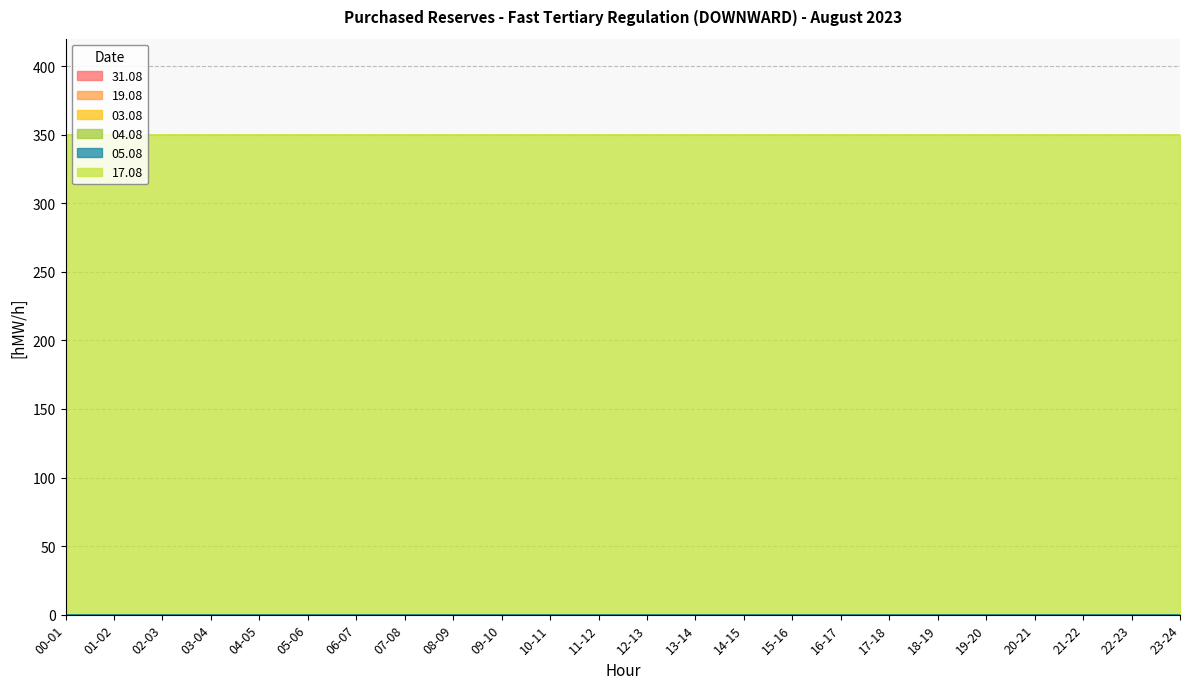

True or false: 17.08 has more than 2 points higher than both neighbors.

False